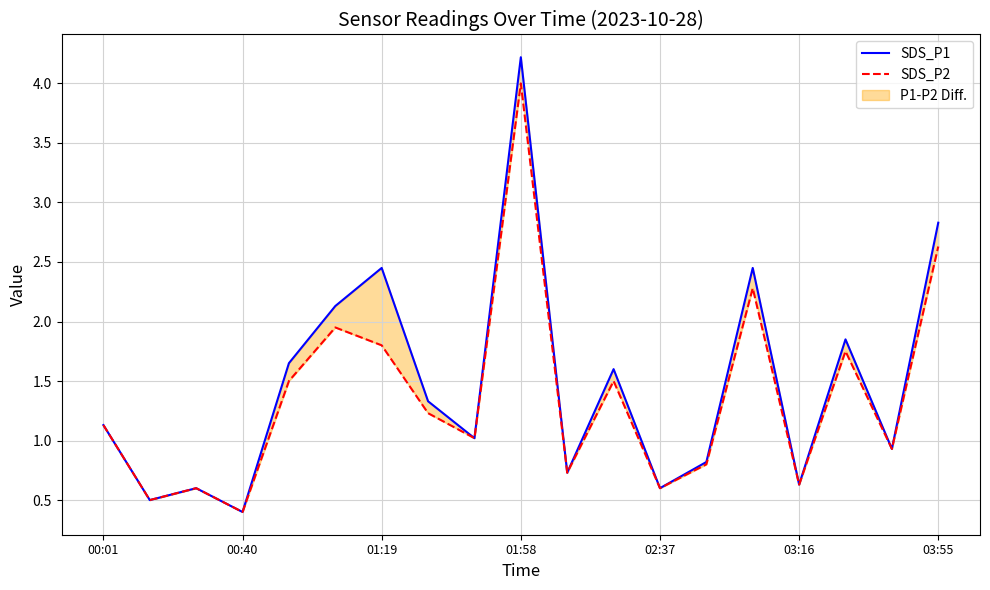

Rank the series by their average value, from lowest to highest.

SDS_P2, SDS_P1